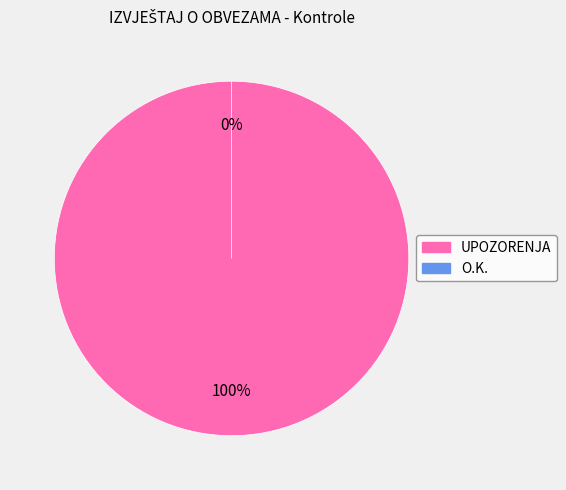

What is the largest slice in the pie chart?

UPOZORENJA